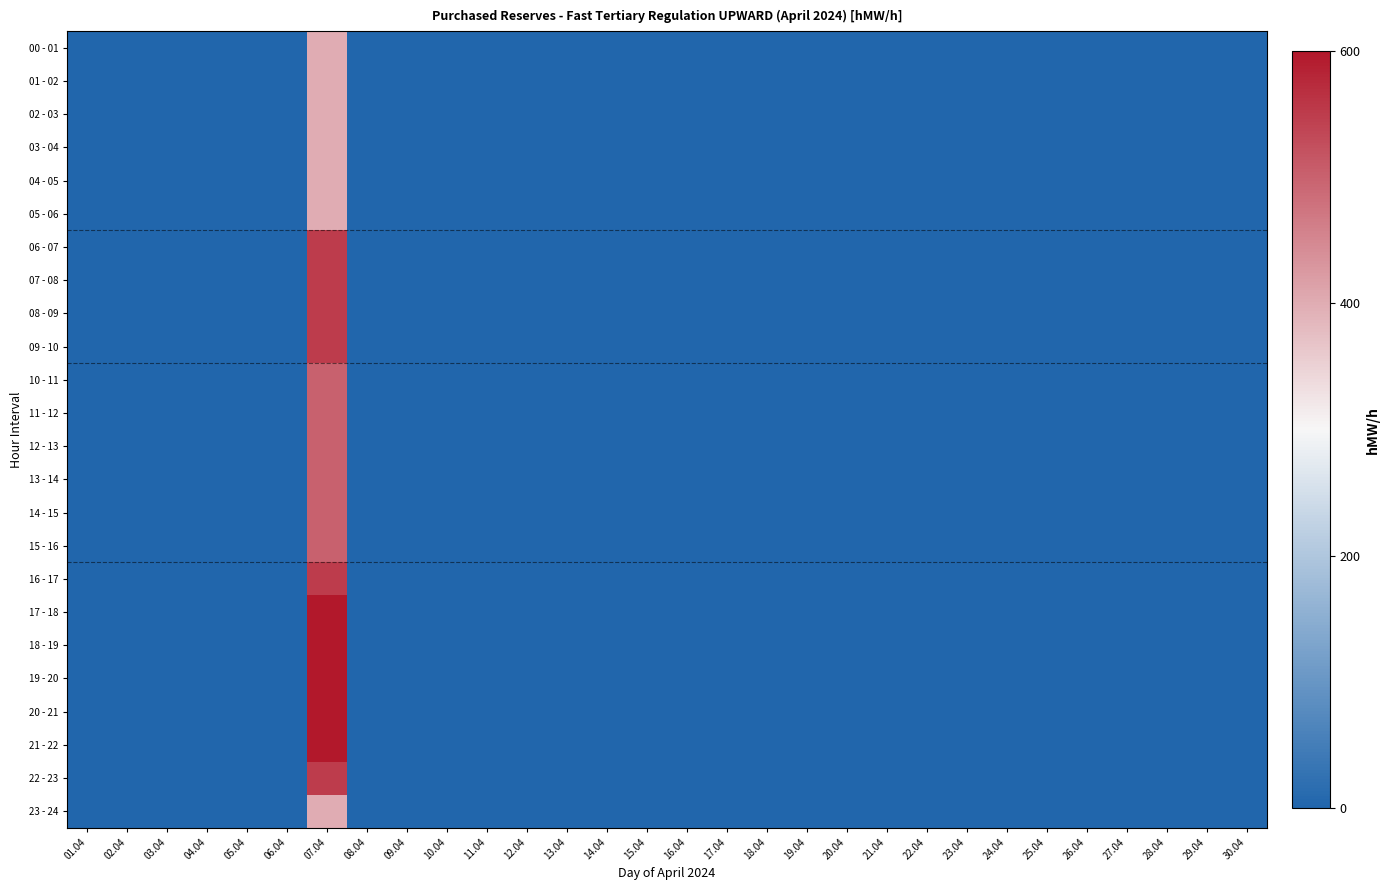

Reading left to right, list all the values displayed in this chart.

00 - 01: 01.04=0	02.04=0	03.04=0	04.04=0	05.04=0	06.04=0	07.04=400	08.04=0	09.04=0	10.04=0	11.04=0	12.04=0	13.04=0	14.04=0	15.04=0	16.04=0	17.04=0	18.04=0	19.04=0	20.04=0	21.04=0	22.04=0	23.04=0	24.04=0	25.04=0	26.04=0	27.04=0	28.04=0	29.04=0	30.04=0
01 - 02: 01.04=0	02.04=0	03.04=0	04.04=0	05.04=0	06.04=0	07.04=400	08.04=0	09.04=0	10.04=0	11.04=0	12.04=0	13.04=0	14.04=0	15.04=0	16.04=0	17.04=0	18.04=0	19.04=0	20.04=0	21.04=0	22.04=0	23.04=0	24.04=0	25.04=0	26.04=0	27.04=0	28.04=0	29.04=0	30.04=0
02 - 03: 01.04=0	02.04=0	03.04=0	04.04=0	05.04=0	06.04=0	07.04=400	08.04=0	09.04=0	10.04=0	11.04=0	12.04=0	13.04=0	14.04=0	15.04=0	16.04=0	17.04=0	18.04=0	19.04=0	20.04=0	21.04=0	22.04=0	23.04=0	24.04=0	25.04=0	26.04=0	27.04=0	28.04=0	29.04=0	30.04=0
03 - 04: 01.04=0	02.04=0	03.04=0	04.04=0	05.04=0	06.04=0	07.04=400	08.04=0	09.04=0	10.04=0	11.04=0	12.04=0	13.04=0	14.04=0	15.04=0	16.04=0	17.04=0	18.04=0	19.04=0	20.04=0	21.04=0	22.04=0	23.04=0	24.04=0	25.04=0	26.04=0	27.04=0	28.04=0	29.04=0	30.04=0
04 - 05: 01.04=0	02.04=0	03.04=0	04.04=0	05.04=0	06.04=0	07.04=400	08.04=0	09.04=0	10.04=0	11.04=0	12.04=0	13.04=0	14.04=0	15.04=0	16.04=0	17.04=0	18.04=0	19.04=0	20.04=0	21.04=0	22.04=0	23.04=0	24.04=0	25.04=0	26.04=0	27.04=0	28.04=0	29.04=0	30.04=0
05 - 06: 01.04=0	02.04=0	03.04=0	04.04=0	05.04=0	06.04=0	07.04=400	08.04=0	09.04=0	10.04=0	11.04=0	12.04=0	13.04=0	14.04=0	15.04=0	16.04=0	17.04=0	18.04=0	19.04=0	20.04=0	21.04=0	22.04=0	23.04=0	24.04=0	25.04=0	26.04=0	27.04=0	28.04=0	29.04=0	30.04=0
06 - 07: 01.04=0	02.04=0	03.04=0	04.04=0	05.04=0	06.04=0	07.04=550	08.04=0	09.04=0	10.04=0	11.04=0	12.04=0	13.04=0	14.04=0	15.04=0	16.04=0	17.04=0	18.04=0	19.04=0	20.04=0	21.04=0	22.04=0	23.04=0	24.04=0	25.04=0	26.04=0	27.04=0	28.04=0	29.04=0	30.04=0
07 - 08: 01.04=0	02.04=0	03.04=0	04.04=0	05.04=0	06.04=0	07.04=550	08.04=0	09.04=0	10.04=0	11.04=0	12.04=0	13.04=0	14.04=0	15.04=0	16.04=0	17.04=0	18.04=0	19.04=0	20.04=0	21.04=0	22.04=0	23.04=0	24.04=0	25.04=0	26.04=0	27.04=0	28.04=0	29.04=0	30.04=0
08 - 09: 01.04=0	02.04=0	03.04=0	04.04=0	05.04=0	06.04=0	07.04=550	08.04=0	09.04=0	10.04=0	11.04=0	12.04=0	13.04=0	14.04=0	15.04=0	16.04=0	17.04=0	18.04=0	19.04=0	20.04=0	21.04=0	22.04=0	23.04=0	24.04=0	25.04=0	26.04=0	27.04=0	28.04=0	29.04=0	30.04=0
09 - 10: 01.04=0	02.04=0	03.04=0	04.04=0	05.04=0	06.04=0	07.04=550	08.04=0	09.04=0	10.04=0	11.04=0	12.04=0	13.04=0	14.04=0	15.04=0	16.04=0	17.04=0	18.04=0	19.04=0	20.04=0	21.04=0	22.04=0	23.04=0	24.04=0	25.04=0	26.04=0	27.04=0	28.04=0	29.04=0	30.04=0
10 - 11: 01.04=0	02.04=0	03.04=0	04.04=0	05.04=0	06.04=0	07.04=500	08.04=0	09.04=0	10.04=0	11.04=0	12.04=0	13.04=0	14.04=0	15.04=0	16.04=0	17.04=0	18.04=0	19.04=0	20.04=0	21.04=0	22.04=0	23.04=0	24.04=0	25.04=0	26.04=0	27.04=0	28.04=0	29.04=0	30.04=0
11 - 12: 01.04=0	02.04=0	03.04=0	04.04=0	05.04=0	06.04=0	07.04=500	08.04=0	09.04=0	10.04=0	11.04=0	12.04=0	13.04=0	14.04=0	15.04=0	16.04=0	17.04=0	18.04=0	19.04=0	20.04=0	21.04=0	22.04=0	23.04=0	24.04=0	25.04=0	26.04=0	27.04=0	28.04=0	29.04=0	30.04=0
12 - 13: 01.04=0	02.04=0	03.04=0	04.04=0	05.04=0	06.04=0	07.04=500	08.04=0	09.04=0	10.04=0	11.04=0	12.04=0	13.04=0	14.04=0	15.04=0	16.04=0	17.04=0	18.04=0	19.04=0	20.04=0	21.04=0	22.04=0	23.04=0	24.04=0	25.04=0	26.04=0	27.04=0	28.04=0	29.04=0	30.04=0
13 - 14: 01.04=0	02.04=0	03.04=0	04.04=0	05.04=0	06.04=0	07.04=500	08.04=0	09.04=0	10.04=0	11.04=0	12.04=0	13.04=0	14.04=0	15.04=0	16.04=0	17.04=0	18.04=0	19.04=0	20.04=0	21.04=0	22.04=0	23.04=0	24.04=0	25.04=0	26.04=0	27.04=0	28.04=0	29.04=0	30.04=0
14 - 15: 01.04=0	02.04=0	03.04=0	04.04=0	05.04=0	06.04=0	07.04=500	08.04=0	09.04=0	10.04=0	11.04=0	12.04=0	13.04=0	14.04=0	15.04=0	16.04=0	17.04=0	18.04=0	19.04=0	20.04=0	21.04=0	22.04=0	23.04=0	24.04=0	25.04=0	26.04=0	27.04=0	28.04=0	29.04=0	30.04=0
15 - 16: 01.04=0	02.04=0	03.04=0	04.04=0	05.04=0	06.04=0	07.04=500	08.04=0	09.04=0	10.04=0	11.04=0	12.04=0	13.04=0	14.04=0	15.04=0	16.04=0	17.04=0	18.04=0	19.04=0	20.04=0	21.04=0	22.04=0	23.04=0	24.04=0	25.04=0	26.04=0	27.04=0	28.04=0	29.04=0	30.04=0
16 - 17: 01.04=0	02.04=0	03.04=0	04.04=0	05.04=0	06.04=0	07.04=550	08.04=0	09.04=0	10.04=0	11.04=0	12.04=0	13.04=0	14.04=0	15.04=0	16.04=0	17.04=0	18.04=0	19.04=0	20.04=0	21.04=0	22.04=0	23.04=0	24.04=0	25.04=0	26.04=0	27.04=0	28.04=0	29.04=0	30.04=0
17 - 18: 01.04=0	02.04=0	03.04=0	04.04=0	05.04=0	06.04=0	07.04=600	08.04=0	09.04=0	10.04=0	11.04=0	12.04=0	13.04=0	14.04=0	15.04=0	16.04=0	17.04=0	18.04=0	19.04=0	20.04=0	21.04=0	22.04=0	23.04=0	24.04=0	25.04=0	26.04=0	27.04=0	28.04=0	29.04=0	30.04=0
18 - 19: 01.04=0	02.04=0	03.04=0	04.04=0	05.04=0	06.04=0	07.04=600	08.04=0	09.04=0	10.04=0	11.04=0	12.04=0	13.04=0	14.04=0	15.04=0	16.04=0	17.04=0	18.04=0	19.04=0	20.04=0	21.04=0	22.04=0	23.04=0	24.04=0	25.04=0	26.04=0	27.04=0	28.04=0	29.04=0	30.04=0
19 - 20: 01.04=0	02.04=0	03.04=0	04.04=0	05.04=0	06.04=0	07.04=600	08.04=0	09.04=0	10.04=0	11.04=0	12.04=0	13.04=0	14.04=0	15.04=0	16.04=0	17.04=0	18.04=0	19.04=0	20.04=0	21.04=0	22.04=0	23.04=0	24.04=0	25.04=0	26.04=0	27.04=0	28.04=0	29.04=0	30.04=0
20 - 21: 01.04=0	02.04=0	03.04=0	04.04=0	05.04=0	06.04=0	07.04=600	08.04=0	09.04=0	10.04=0	11.04=0	12.04=0	13.04=0	14.04=0	15.04=0	16.04=0	17.04=0	18.04=0	19.04=0	20.04=0	21.04=0	22.04=0	23.04=0	24.04=0	25.04=0	26.04=0	27.04=0	28.04=0	29.04=0	30.04=0
21 - 22: 01.04=0	02.04=0	03.04=0	04.04=0	05.04=0	06.04=0	07.04=600	08.04=0	09.04=0	10.04=0	11.04=0	12.04=0	13.04=0	14.04=0	15.04=0	16.04=0	17.04=0	18.04=0	19.04=0	20.04=0	21.04=0	22.04=0	23.04=0	24.04=0	25.04=0	26.04=0	27.04=0	28.04=0	29.04=0	30.04=0
22 - 23: 01.04=0	02.04=0	03.04=0	04.04=0	05.04=0	06.04=0	07.04=550	08.04=0	09.04=0	10.04=0	11.04=0	12.04=0	13.04=0	14.04=0	15.04=0	16.04=0	17.04=0	18.04=0	19.04=0	20.04=0	21.04=0	22.04=0	23.04=0	24.04=0	25.04=0	26.04=0	27.04=0	28.04=0	29.04=0	30.04=0
23 - 24: 01.04=0	02.04=0	03.04=0	04.04=0	05.04=0	06.04=0	07.04=400	08.04=0	09.04=0	10.04=0	11.04=0	12.04=0	13.04=0	14.04=0	15.04=0	16.04=0	17.04=0	18.04=0	19.04=0	20.04=0	21.04=0	22.04=0	23.04=0	24.04=0	25.04=0	26.04=0	27.04=0	28.04=0	29.04=0	30.04=0